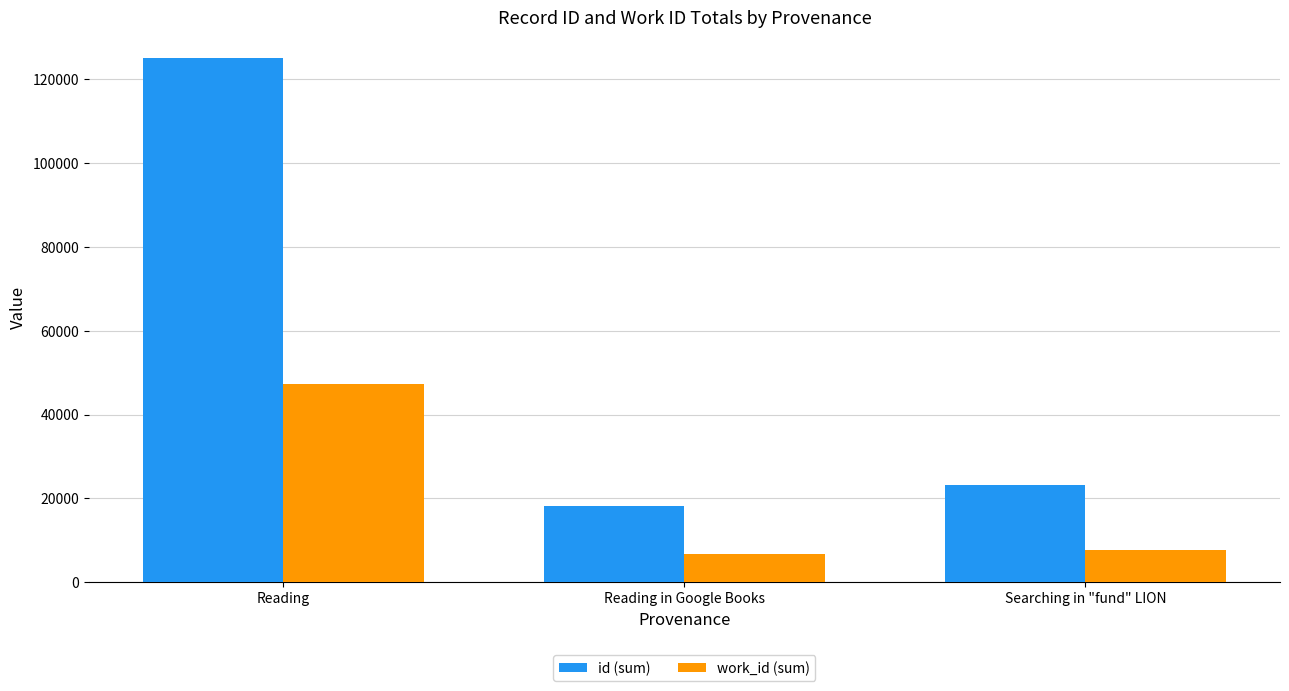

At which category is the sum across all series the highest?

Reading